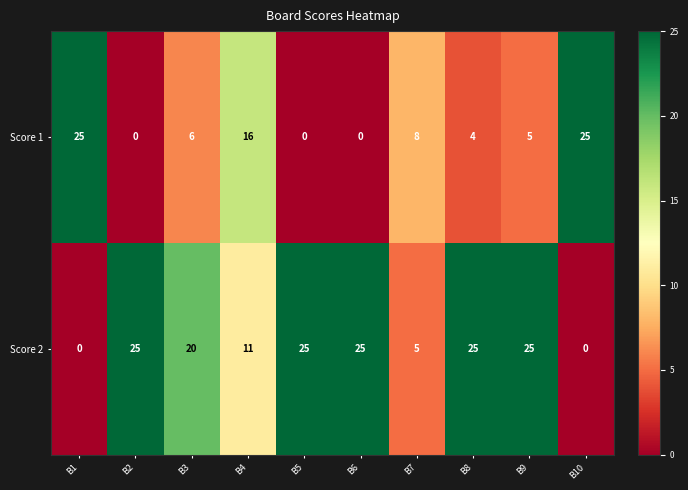

How many Score 2 values are between 5 and 25?

8